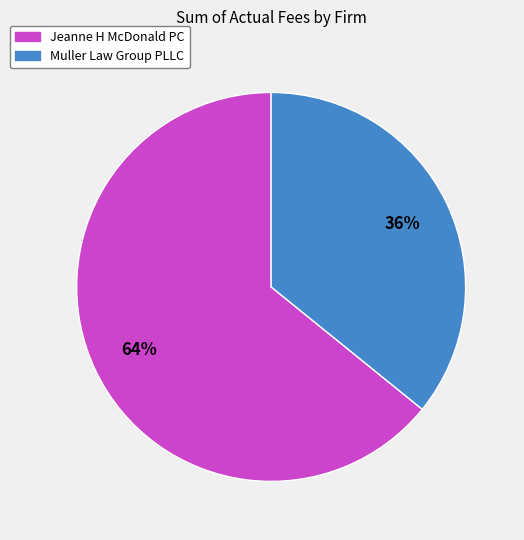

Which has a higher value, Jeanne H McDonald PC or Muller Law Group PLLC?

Jeanne H McDonald PC